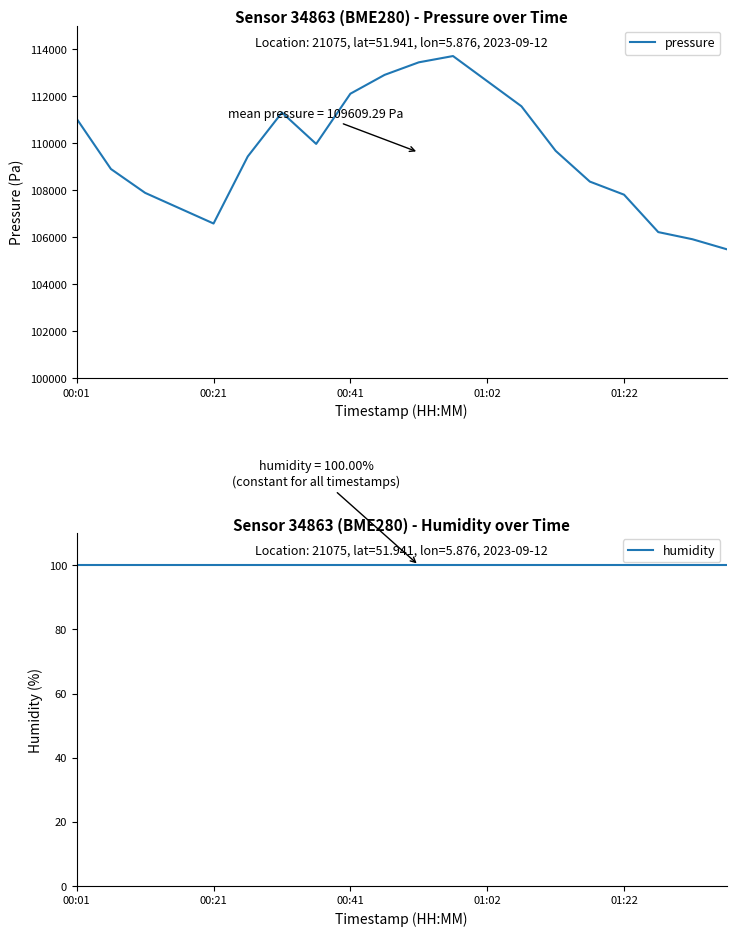

In pressure, how many points are higher than both neighbors (excluding endpoints)?

2